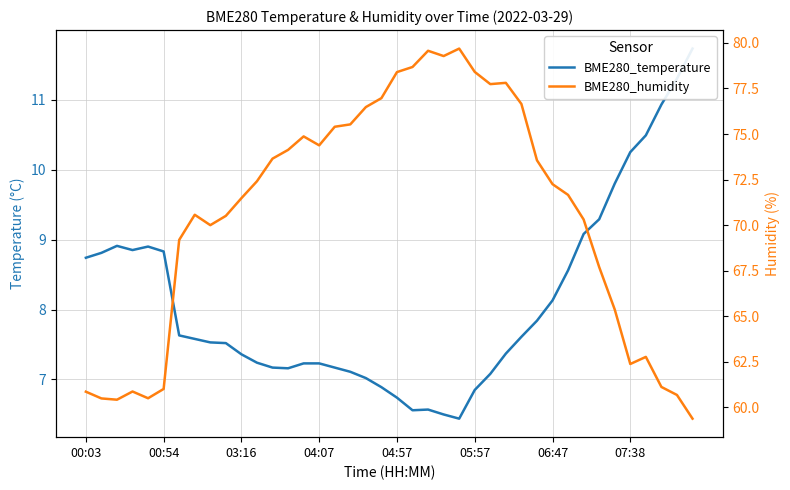

True or false: BME280_temperature has more than 2 points higher than both neighbors.

True